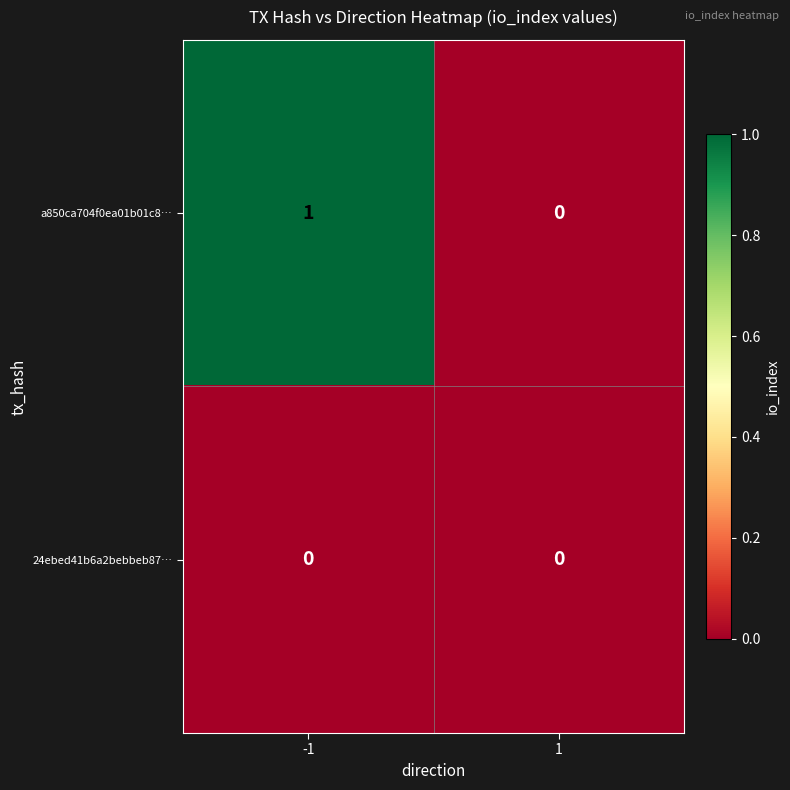

What is the total value across all series at -1?

1